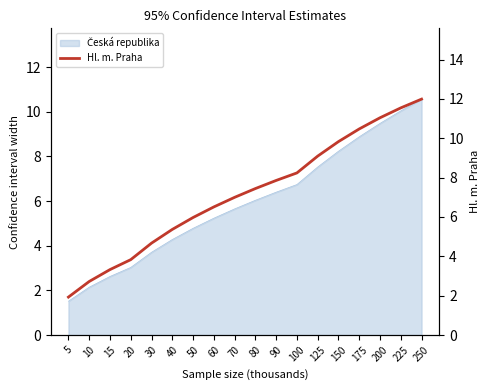

Approximately how many times larger is the value at 30 compared to 60?

0.7